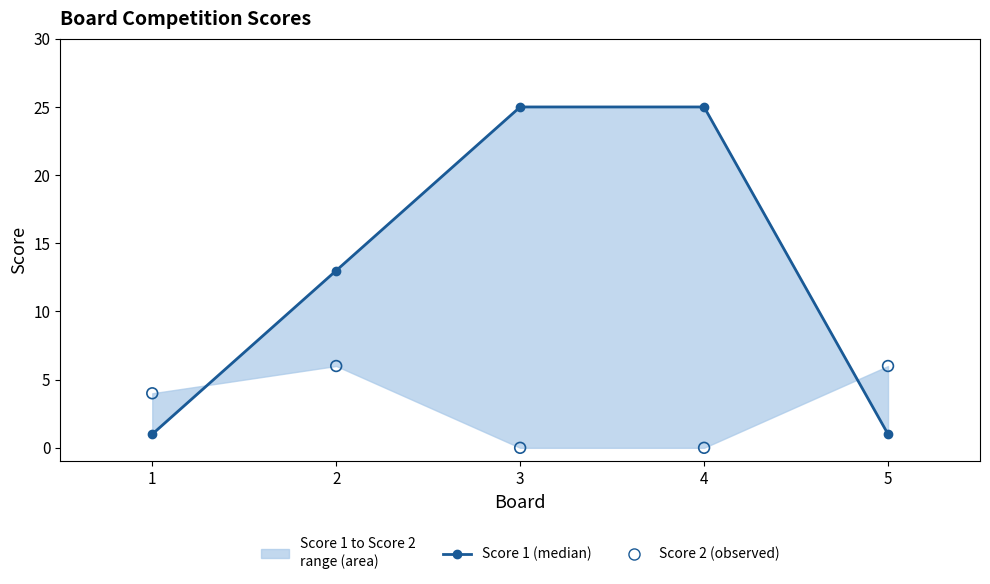

At how many categories does at least one series exceed 12?

3